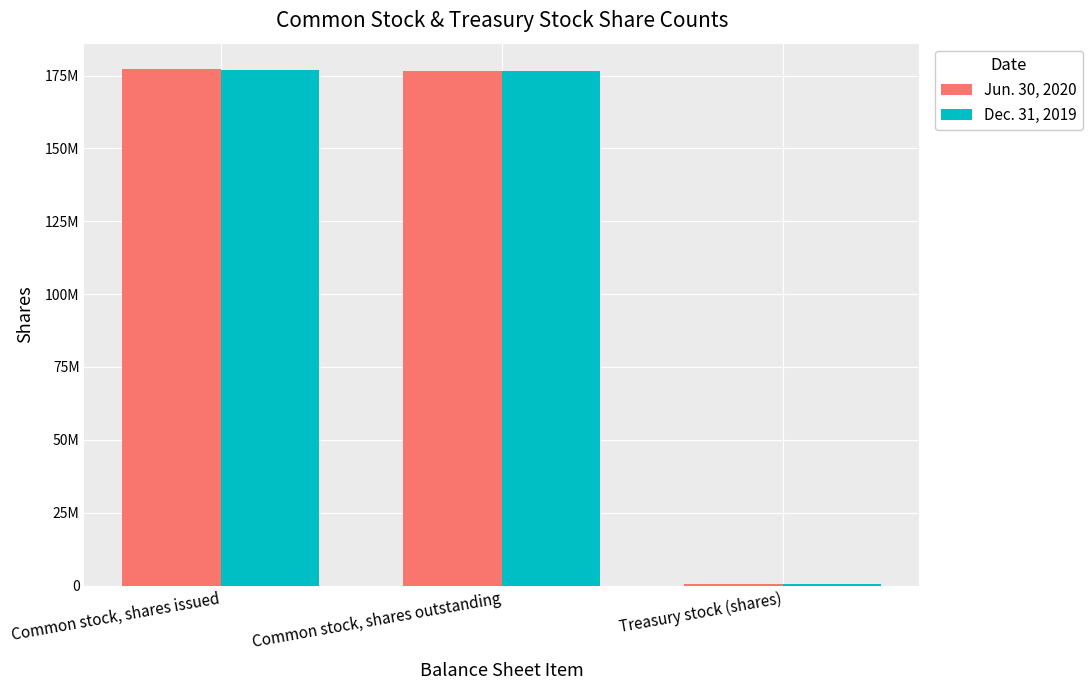

What is the difference between the maximum and minimum values in the Dec. 31, 2019 series?

176591906